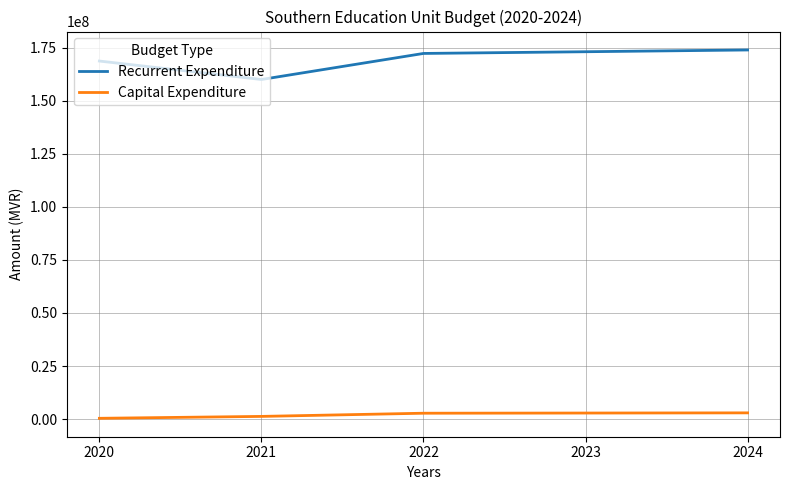

What is the highest value of the Capital Expenditure series?

2905964